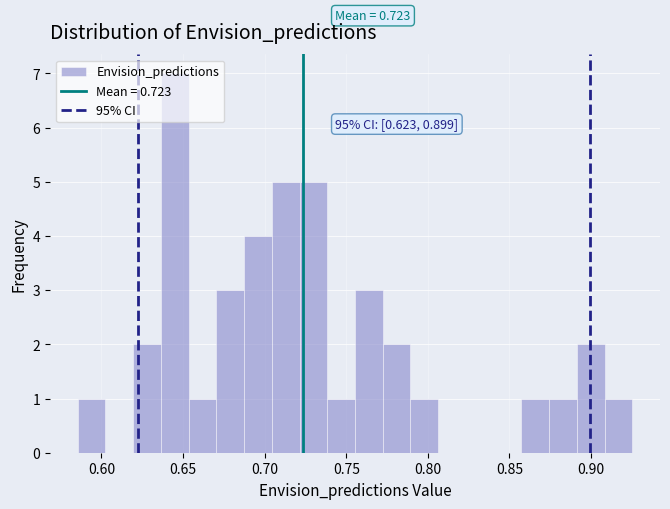

Around what value on the x-axis is the tallest bar? Give the approximate position of its centre, as read against the axis.

0.645